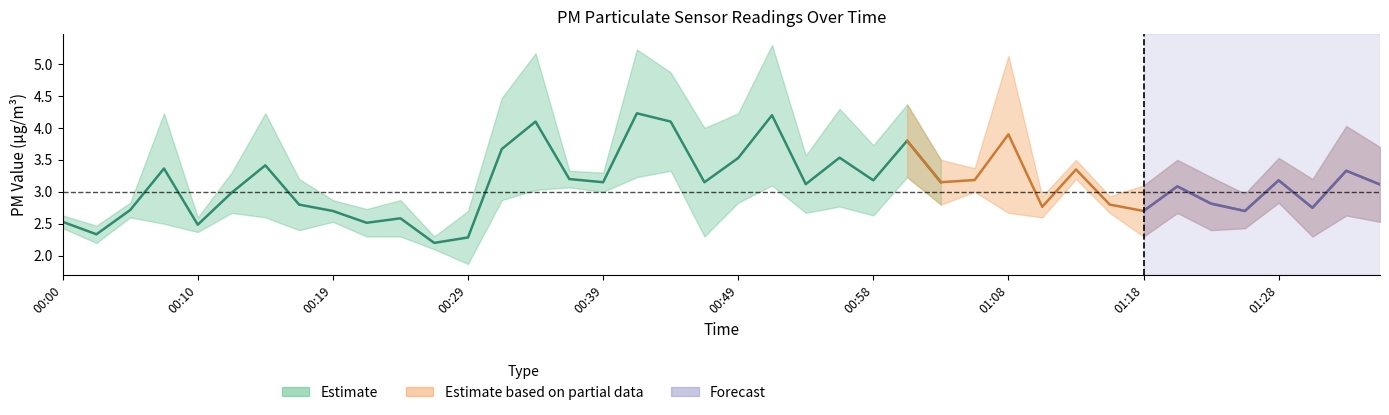

Where is the first local maximum for P1?

00:07